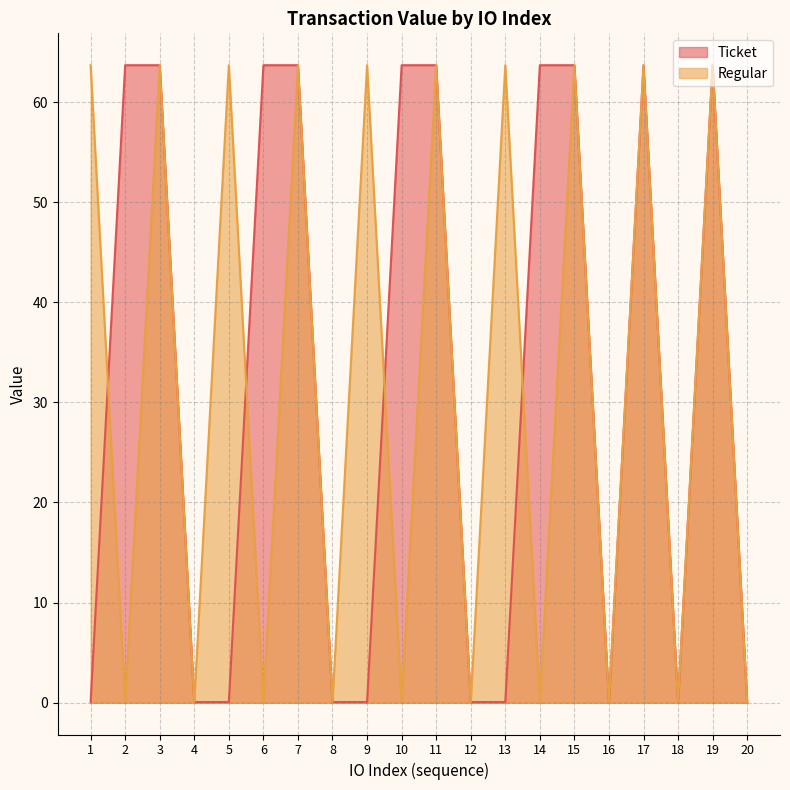

True or false: Ticket has more than 1 interior local peaks.

True